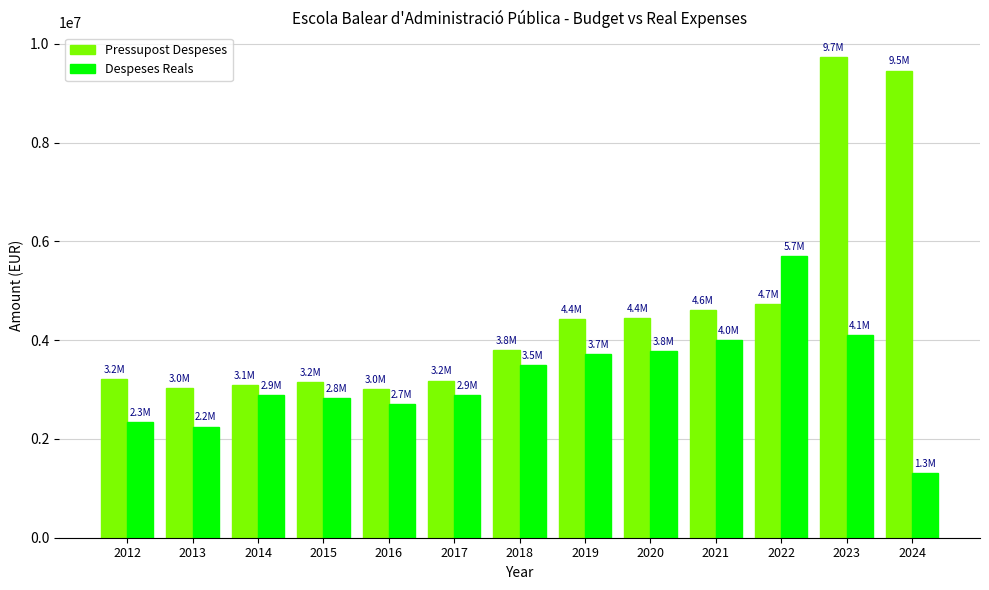

At how many categories does at least one series exceed 2130780?

13